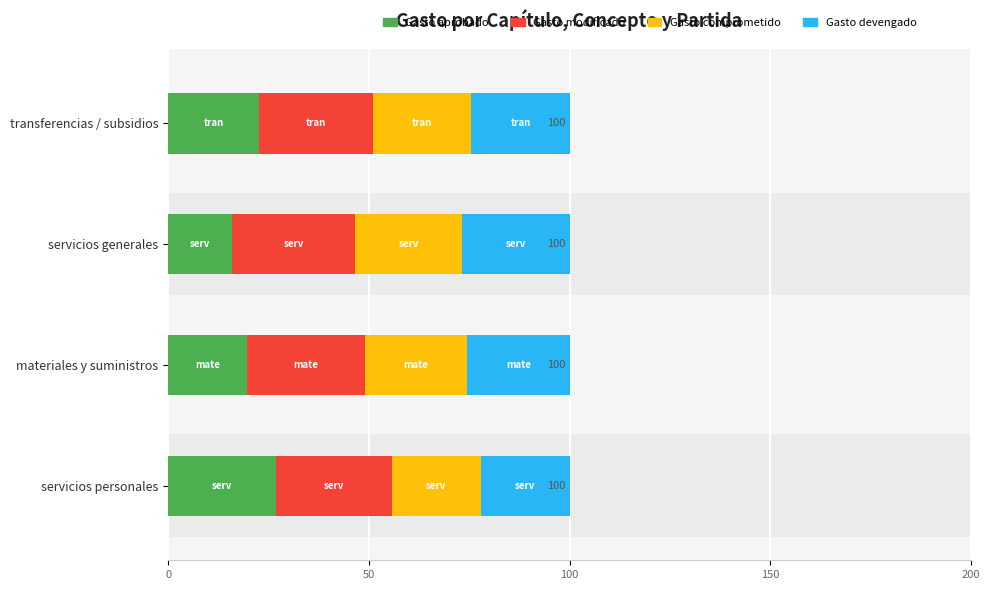

At how many categories does at least one series exceed 21?

4